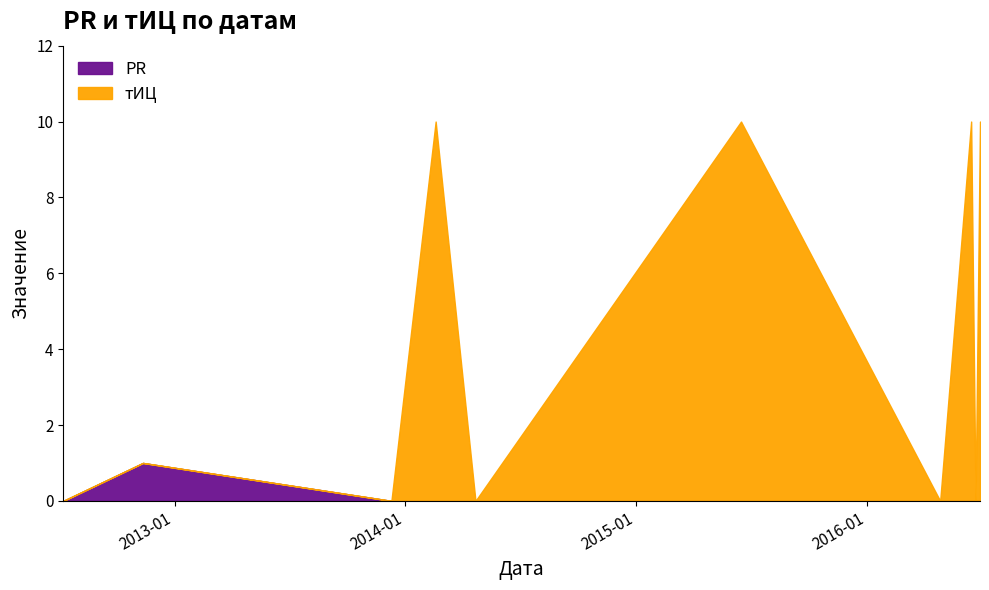

Does the chart have visible grid lines?

No